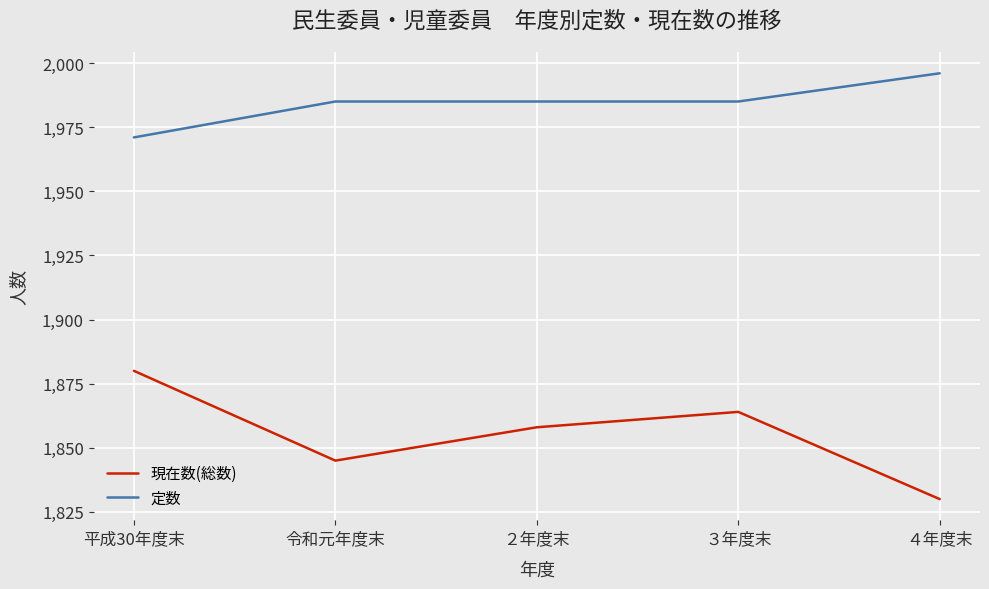

At which label is 現在数(総数) closest to 1855?

２年度末